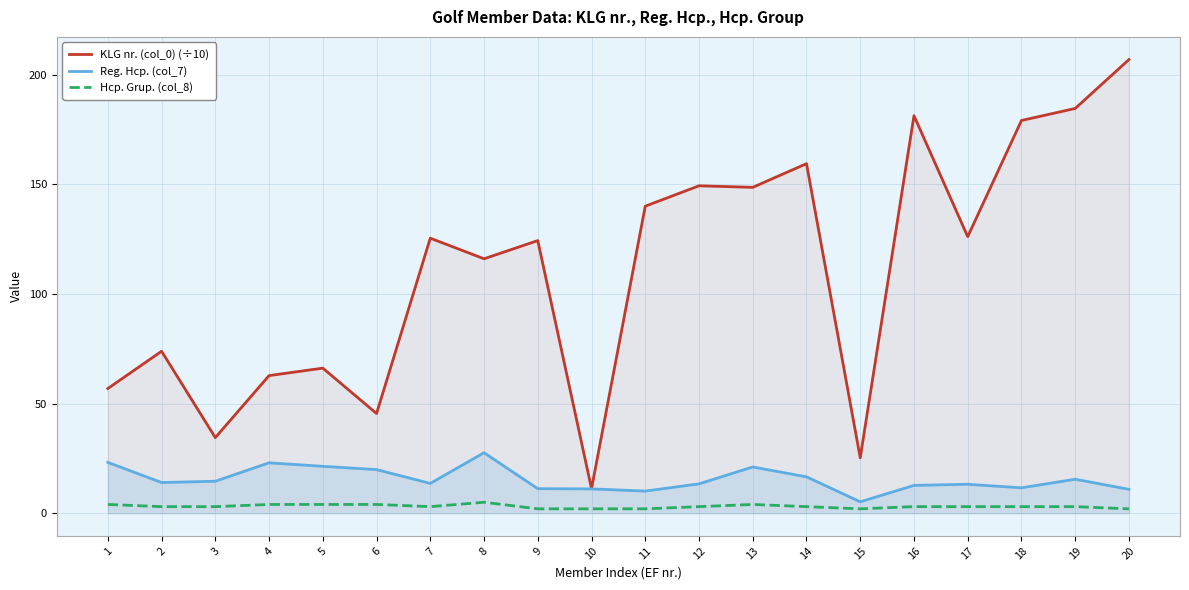

Which has a higher value, 20 or 7?

20